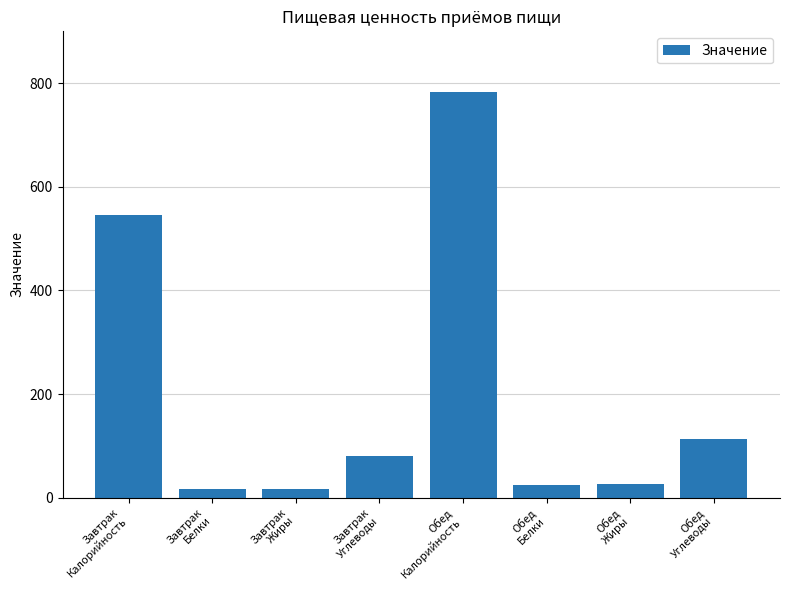

The value at Обед
Калорийность is 783.2. True or false?

True